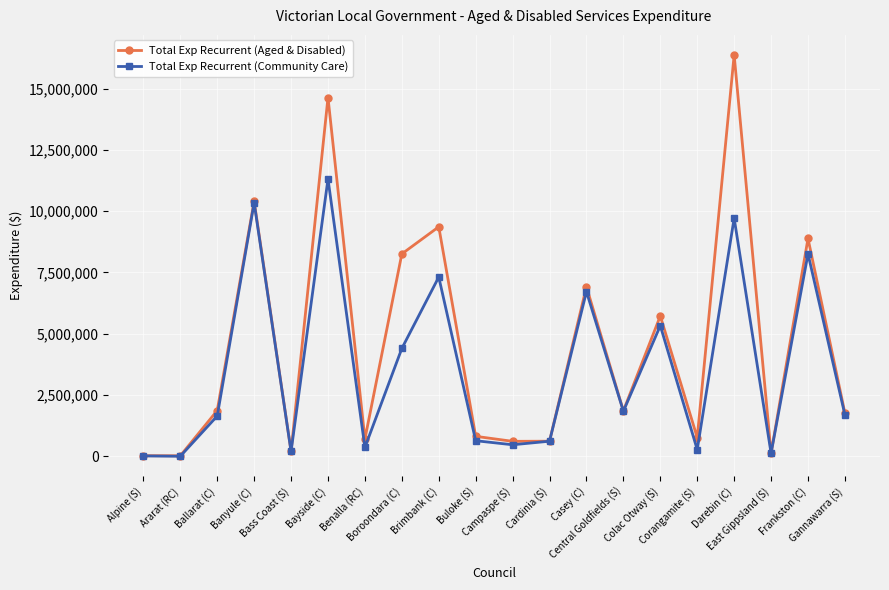

What is the maximum value shown in the chart?

16369672.0